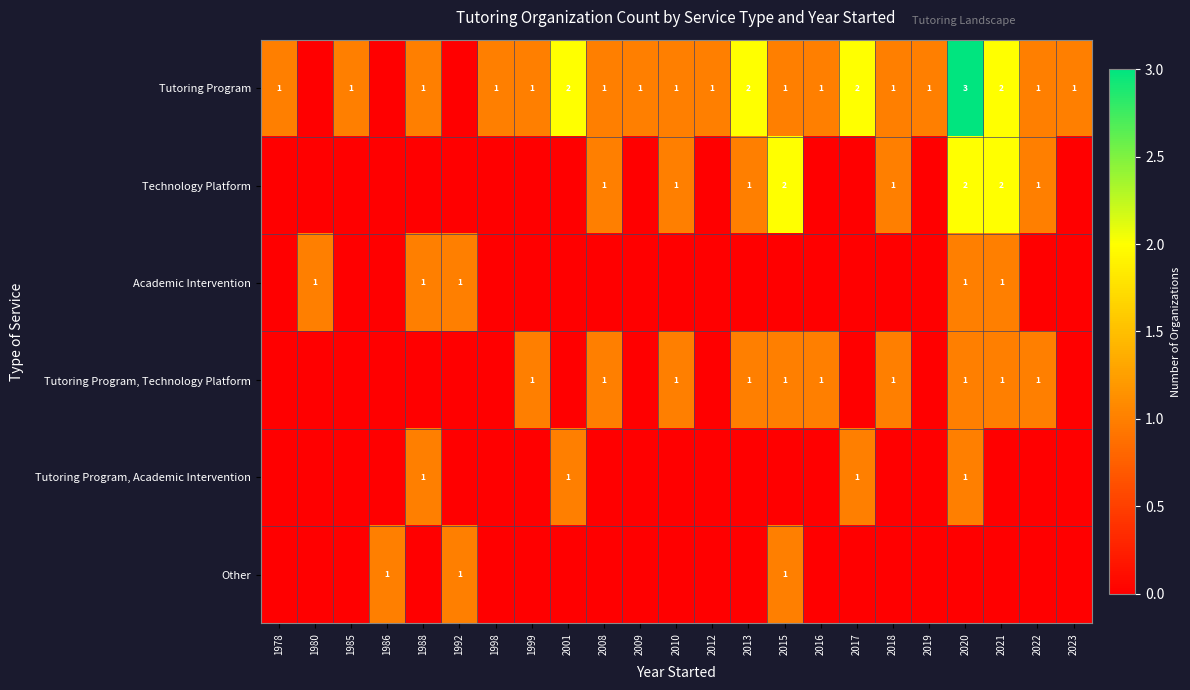

Which has a higher value, 1985 or 1980?

1985